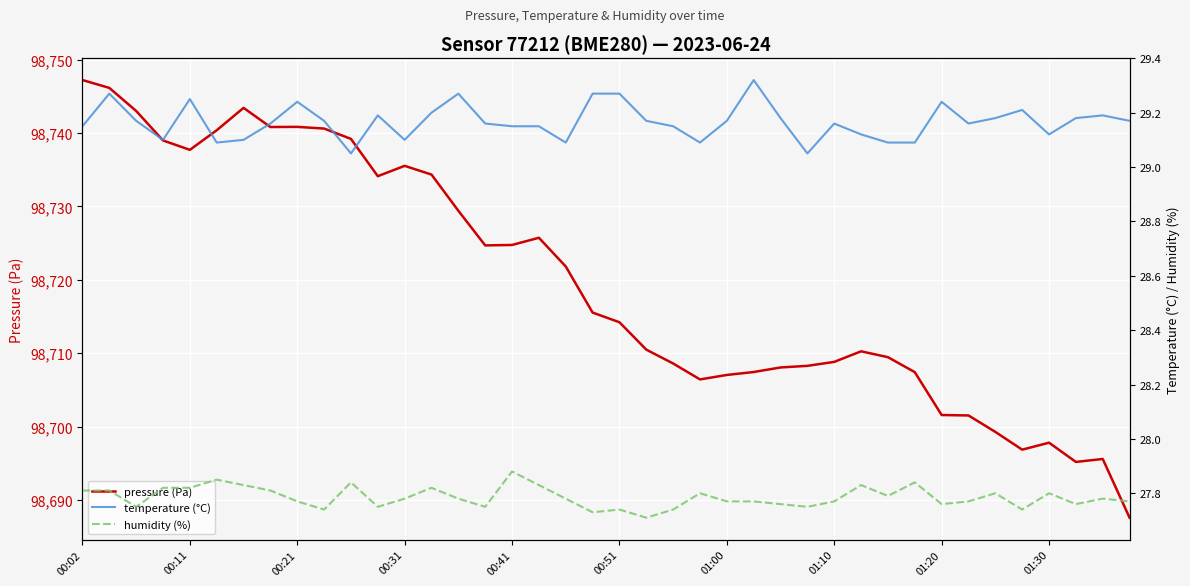

Which series has the largest total across all categories?

pressure (Pa)